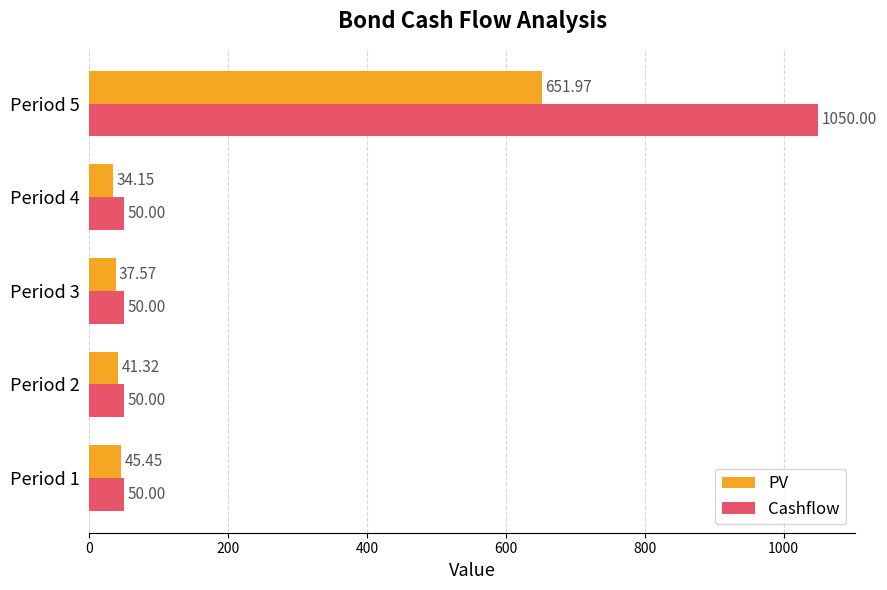

List the series in order of their overall mean, highest first.

Cashflow, PV